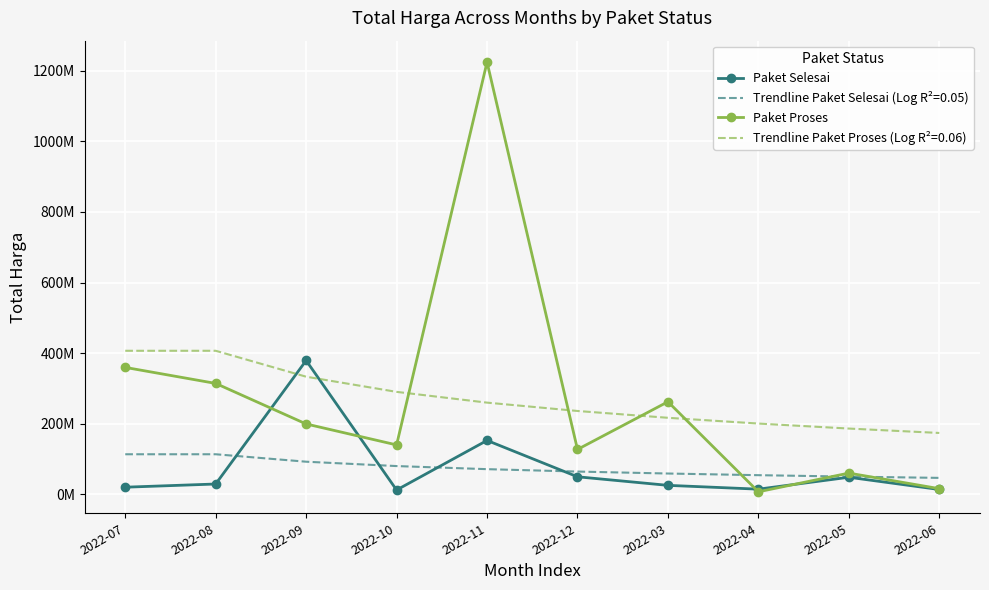

Reading left to right, what are all the values shown in this chart?

Paket Selesai: 19950000	29000000	379075000	12000000	152477000	49478000	25200000	14400000	48140000	13442000
Paket Proses: 359500000	314121780	199200000	139800000	1224682000	127000000	262118150	6936000	59935000	15787200